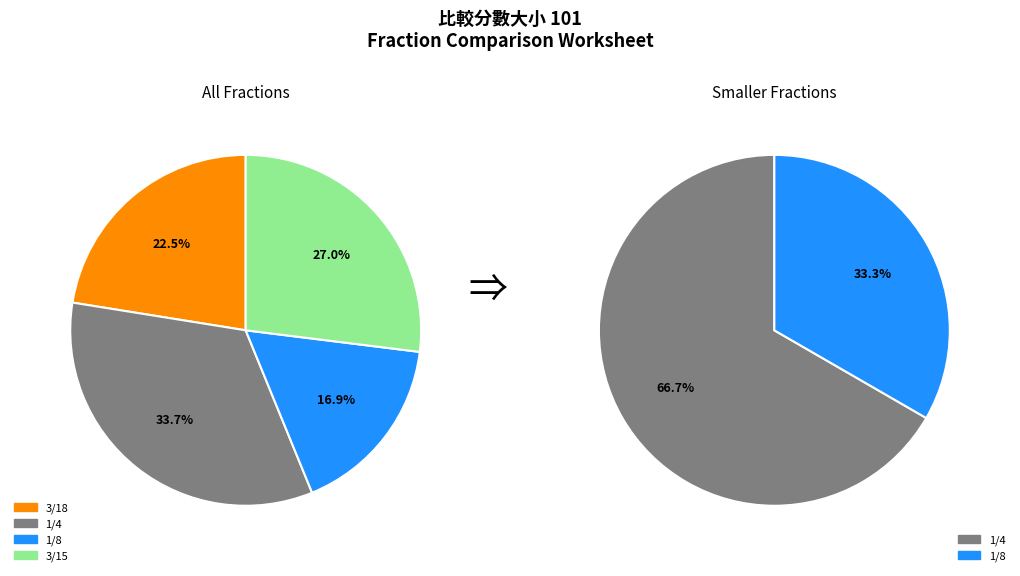

To the nearest percent, what is the average slice percentage?

25%